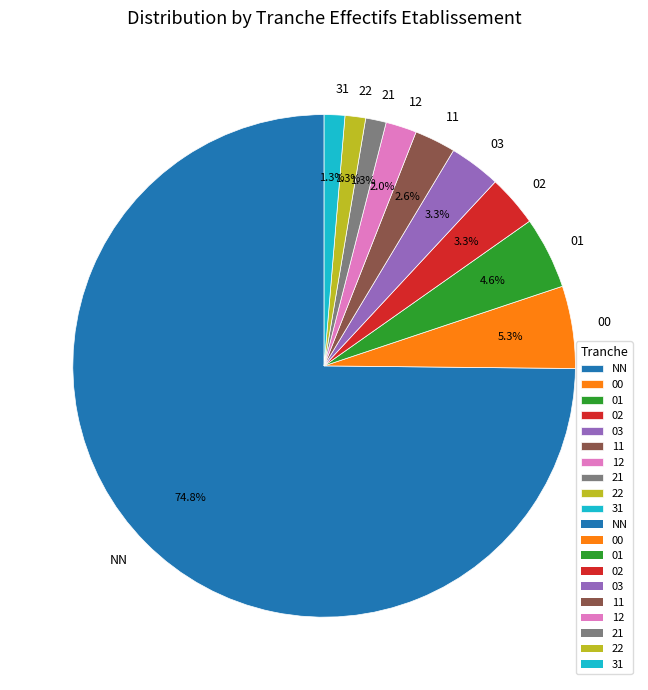

How much of the chart is everything except 12?

98.0%